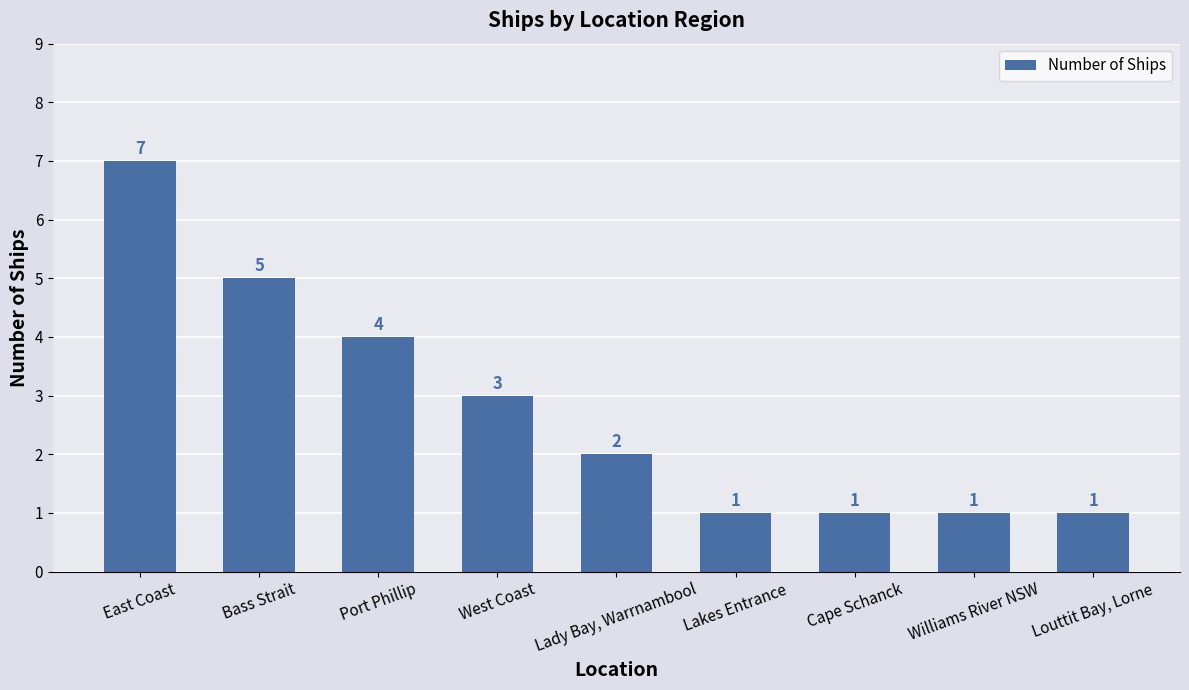

What is the change in value from West Coast to Lady Bay, Warrnambool?

-1